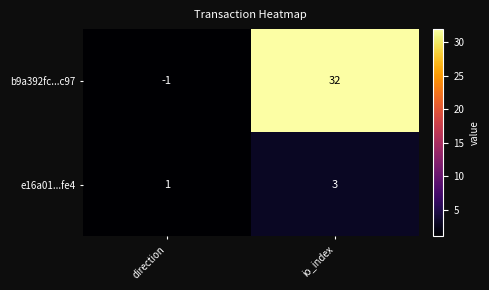

Where is b9a392fc...c97 nearest to the value 15?

direction